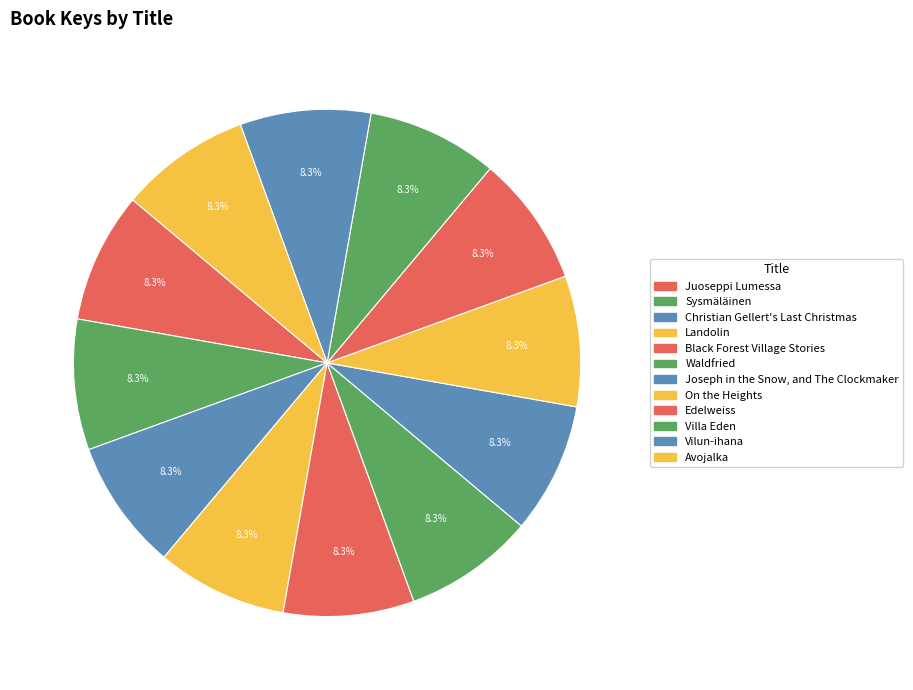

How many slices are in this pie chart?

12